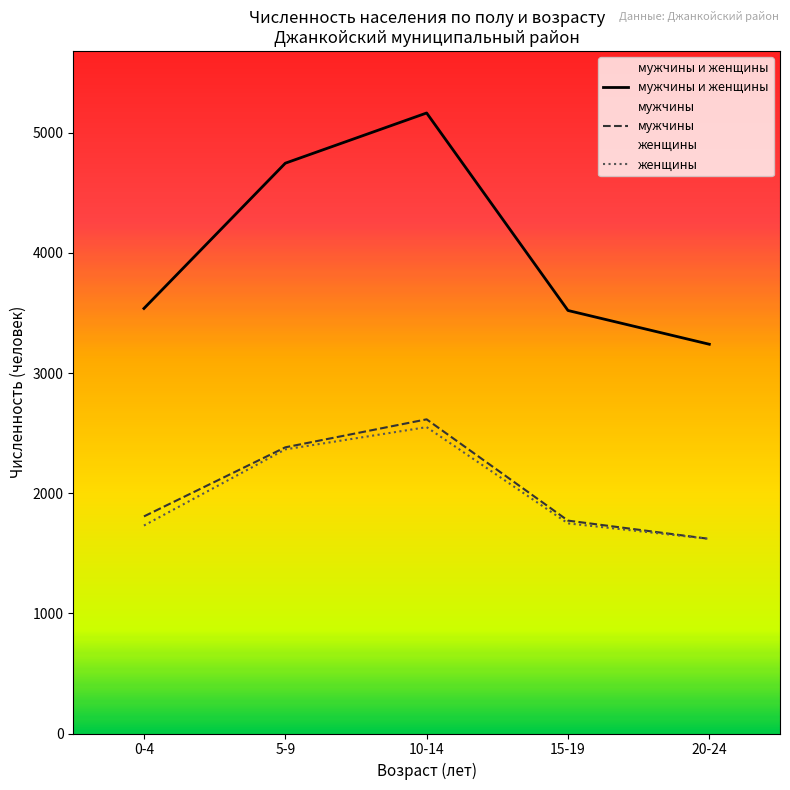

What is the average value of the женщины series?

2003